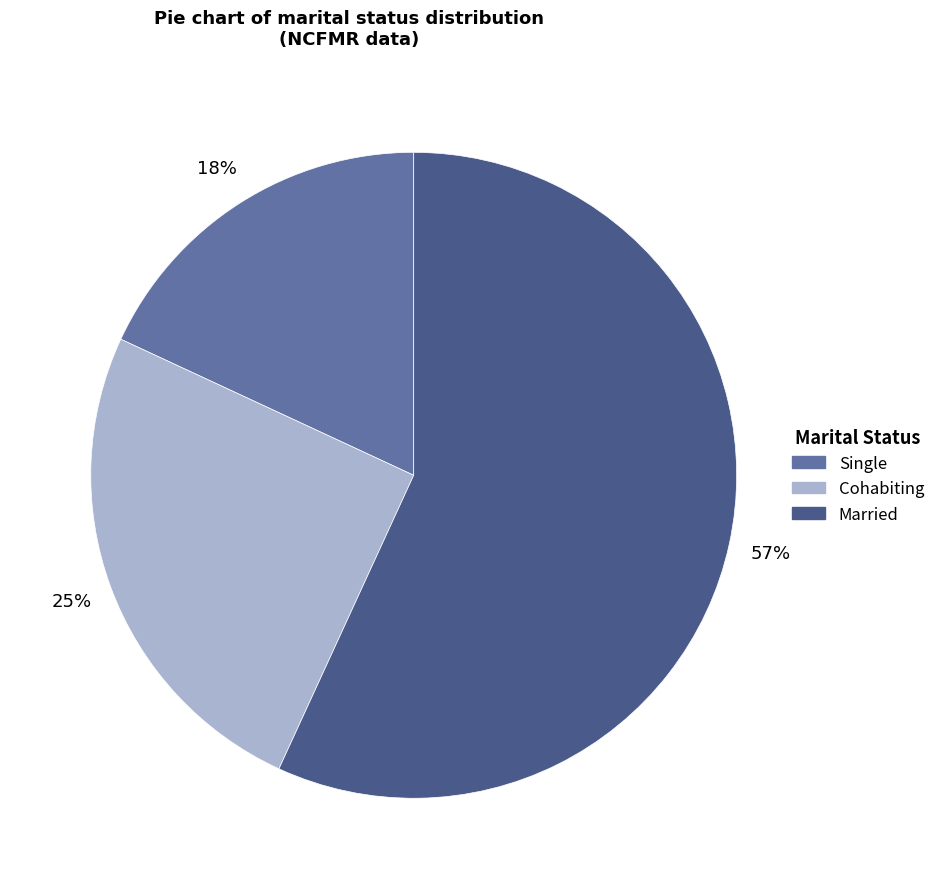

To the nearest percent, what is the average slice percentage?

33%